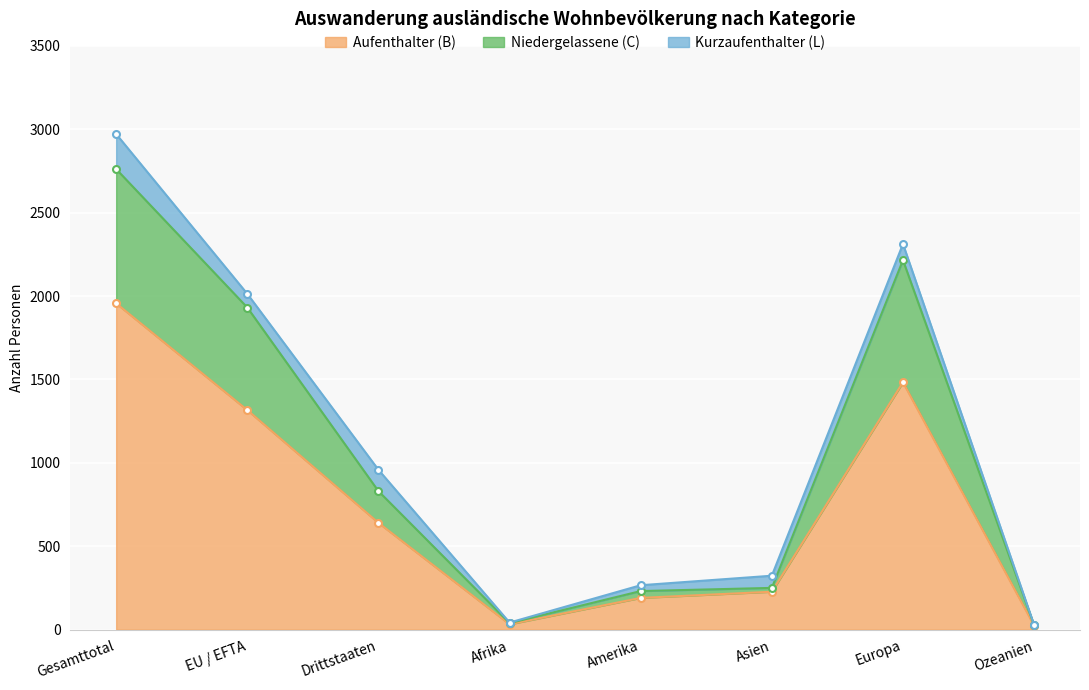

At which label does Aufenthalter (B) reach its peak?

Gesamttotal